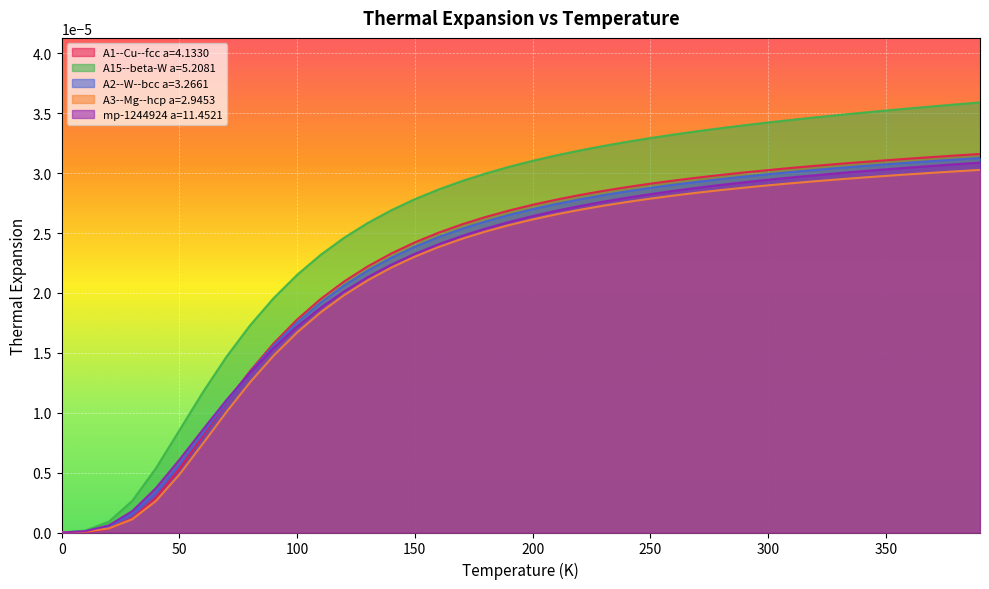

Which series has the largest range (max minus min)?

A15--beta-W a=5.2081